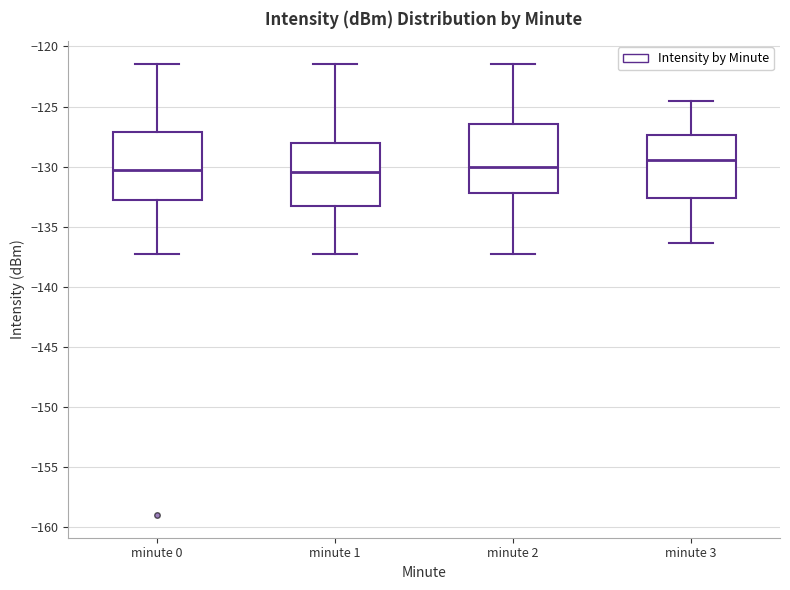

Reading left to right, transcribe this box plot: for each box, give where its median line is, the range the box spans, and where its two whiskers end, as read against the y-axis. The values are not printed on the chart, so give them approximately, as read against the axis.

minute 0: median -130.5, box -133.0 to -127.0, whiskers -137.5 to -121.5
minute 1: median -130.5, box -133.5 to -128.0, whiskers -137.5 to -121.5
minute 2: median -130.0, box -132.0 to -126.5, whiskers -137.5 to -121.5
minute 3: median -129.5, box -132.5 to -127.5, whiskers -136.5 to -124.5